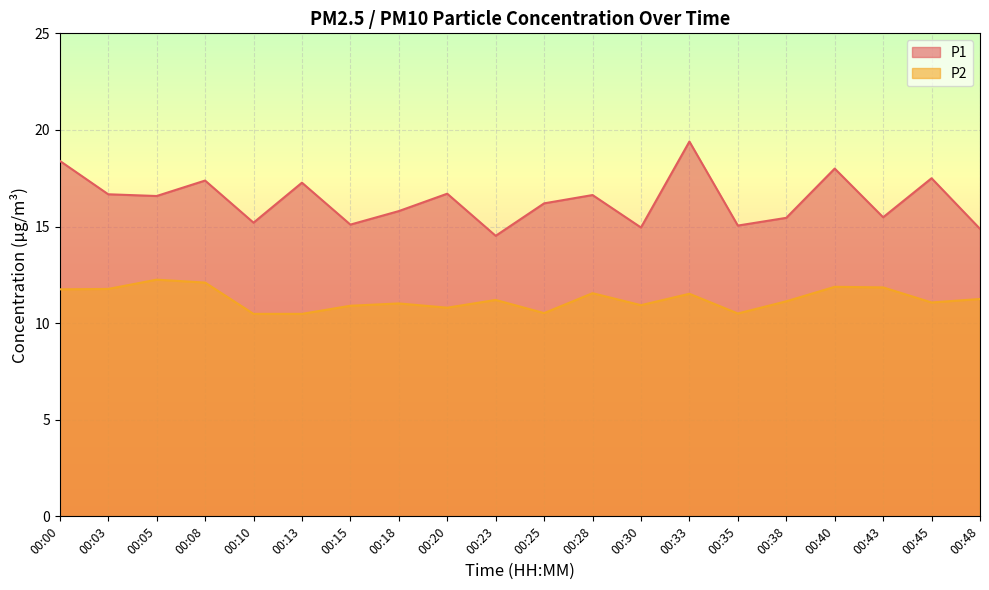

What is the approximate value of P1 at 00:43?

15.5